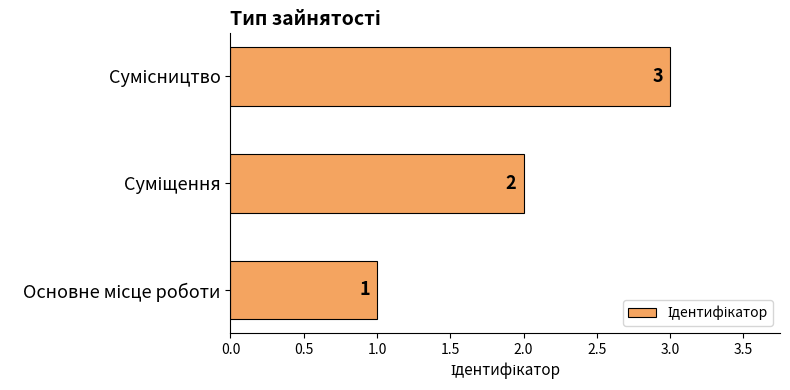

How many values are between 1 and 3?

3